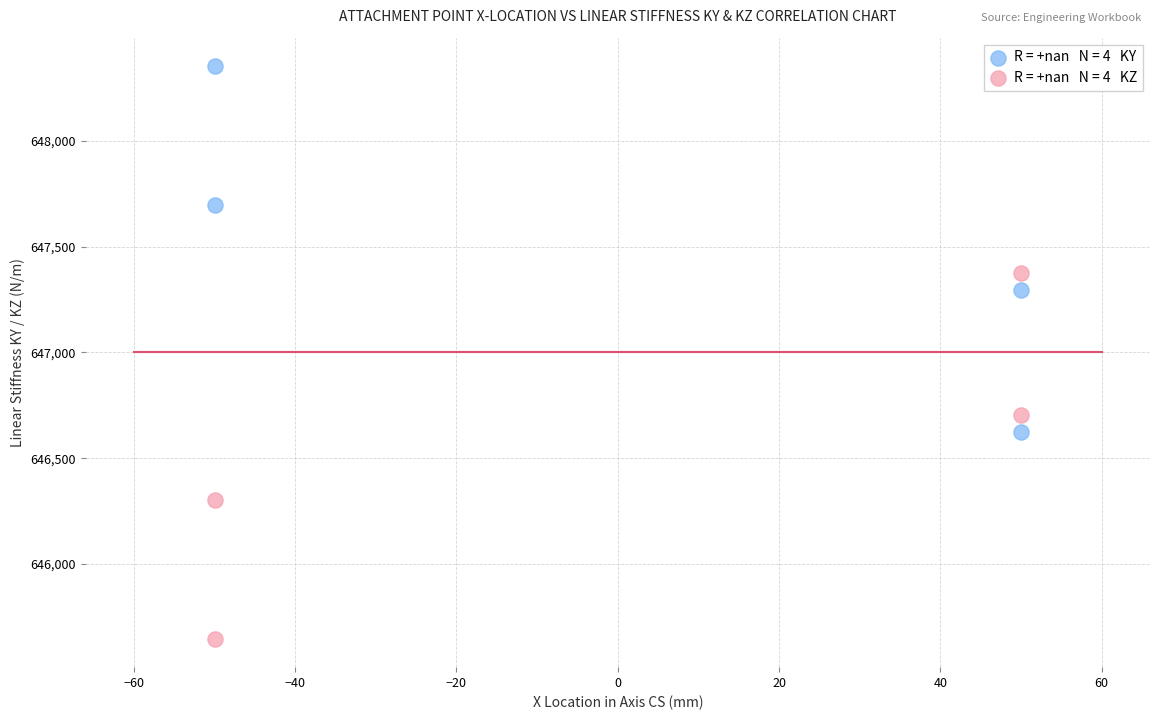

Across all data points, what is the range of Y values (max minus min)?

2704.3